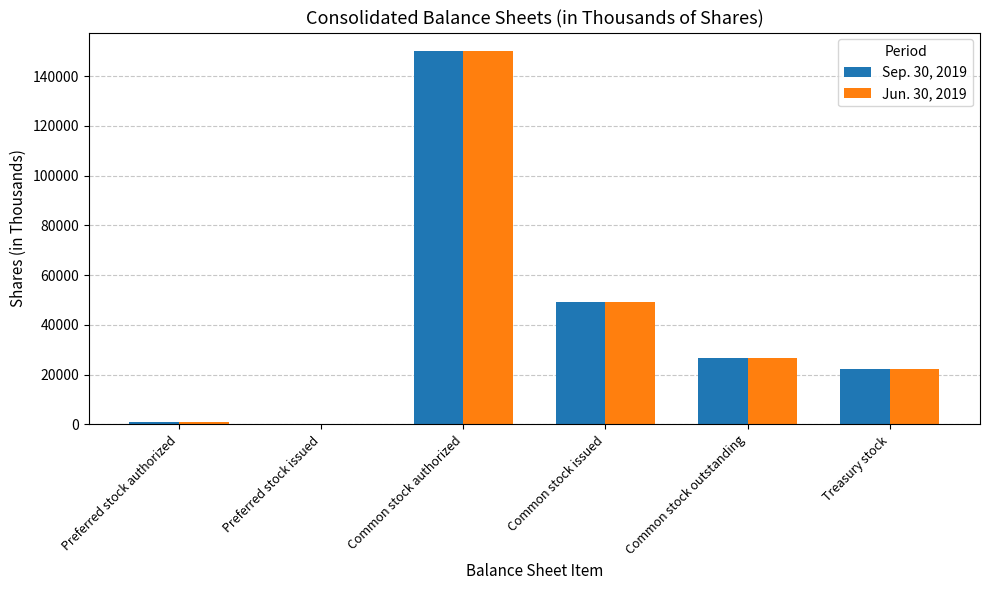

What is the approximate value of Sep. 30, 2019 at Treasury stock?

22462